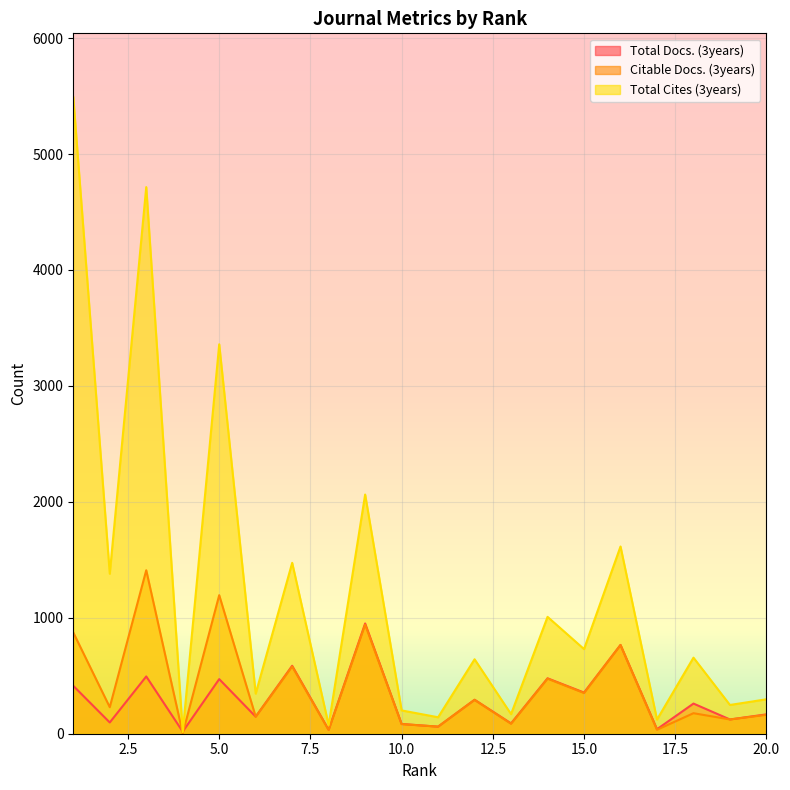

Reading left to right, what are all the values shown in this chart?

Total Docs. (3years): 413	97	494	18	471	147	586	34	951	84	61	293	89	478	355	766	39	260	123	167
Citable Docs. (3years): 873	229	1410	3	1195	147	580	32	941	83	61	292	86	475	351	765	34	177	123	163
Total Cites (3years): 5492	1380	4715	14	3359	346	1474	74	2063	201	142	642	169	1008	730	1615	122	656	248	297